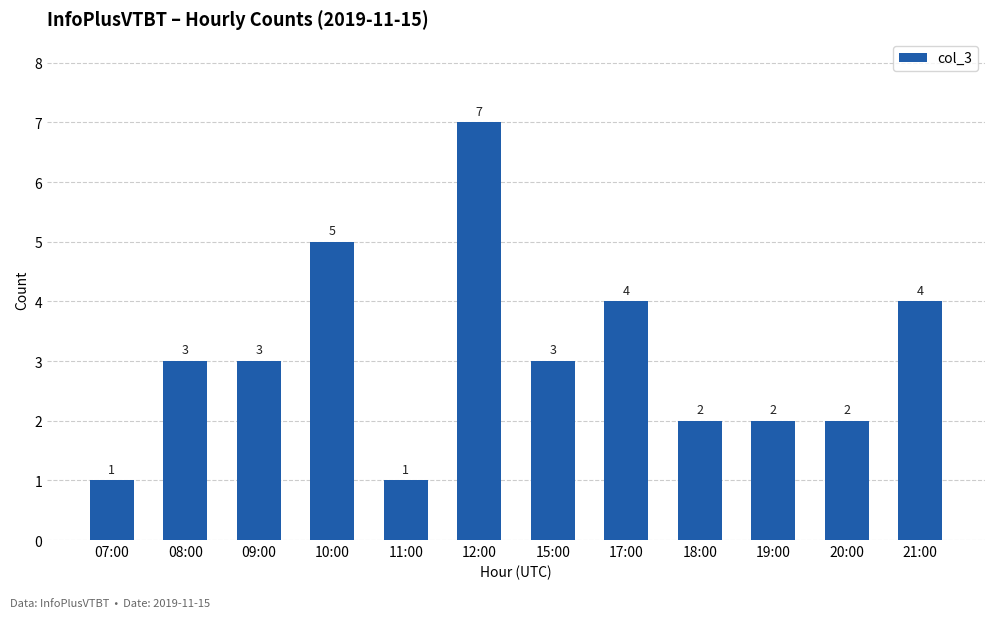

What value does the data have at 12:00?

7